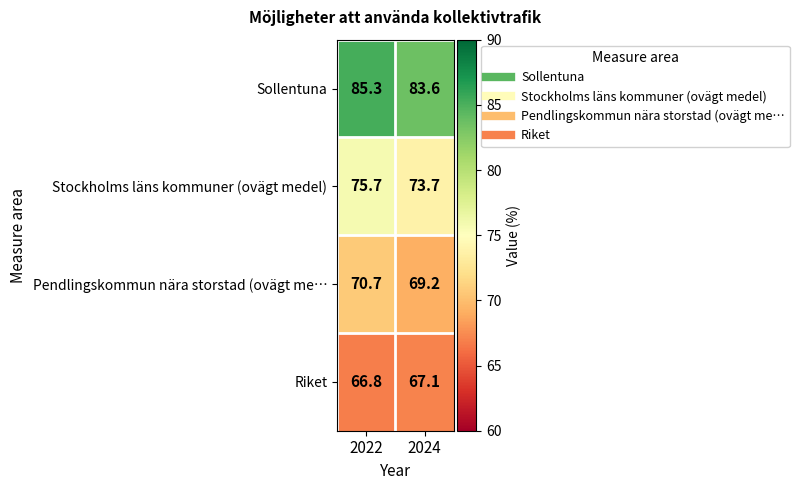

What is the sum of all Sollentuna values?

168.9